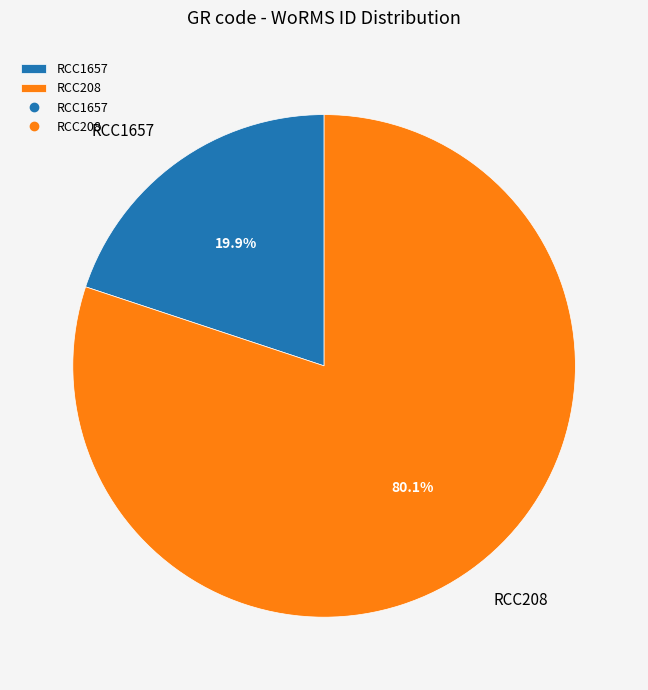

Approximately how many times larger is the value at RCC208 compared to RCC1657?

4.0